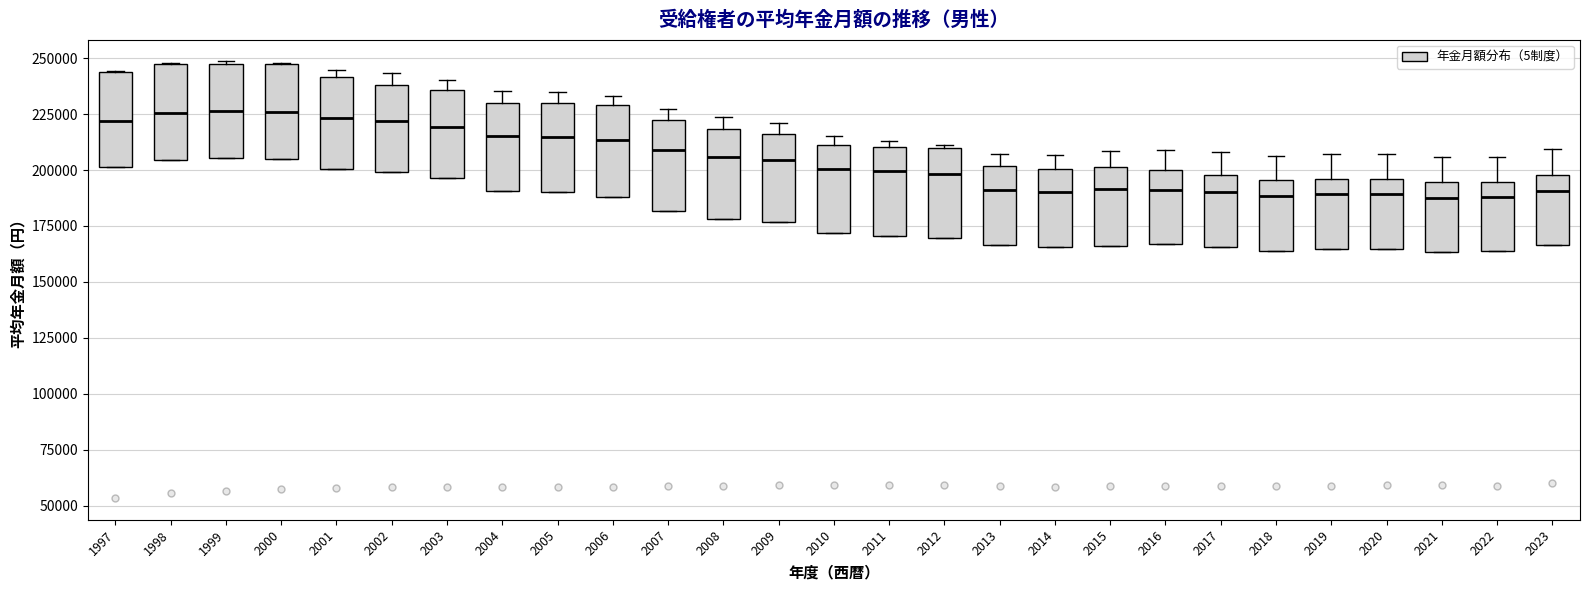

Reading left to right, transcribe this box plot: for each box, give where its median line is, the range the box spans, and where its two whiskers end, as read against the y-axis. The values are not printed on the chart, so give them approximately, as read against the axis.

1997: median 220000, box 200000 to 245000, whiskers 200000 to 245000
1998: median 225000, box 205000 to 245000, whiskers 205000 to 250000
1999: median 225000, box 205000 to 250000, whiskers 205000 to 250000
2000: median 225000, box 205000 to 245000, whiskers 205000 to 250000
2001: median 225000, box 200000 to 240000, whiskers 200000 to 245000
2002: median 220000, box 200000 to 240000, whiskers 200000 to 245000
2003: median 220000, box 195000 to 235000, whiskers 195000 to 240000
2004: median 215000, box 190000 to 230000, whiskers 190000 to 235000
2005: median 215000, box 190000 to 230000, whiskers 190000 to 235000
2006: median 215000, box 190000 to 230000, whiskers 190000 to 235000
2007: median 210000, box 180000 to 220000, whiskers 180000 to 225000
2008: median 205000, box 180000 to 220000, whiskers 180000 to 225000
2009: median 205000, box 175000 to 215000, whiskers 175000 to 220000
2010: median 200000, box 170000 to 210000, whiskers 170000 to 215000
2011: median 200000, box 170000 to 210000, whiskers 170000 to 215000
2012: median 200000, box 170000 to 210000, whiskers 170000 to 210000
2013: median 190000, box 165000 to 200000, whiskers 165000 to 205000
2014: median 190000, box 165000 to 200000, whiskers 165000 to 205000
2015: median 190000, box 165000 to 200000, whiskers 165000 to 210000
2016: median 190000, box 165000 to 200000, whiskers 165000 to 210000
2017: median 190000, box 165000 to 200000, whiskers 165000 to 210000
2018: median 190000, box 165000 to 195000, whiskers 165000 to 205000
2019: median 190000, box 165000 to 195000, whiskers 165000 to 205000
2020: median 190000, box 165000 to 195000, whiskers 165000 to 205000
2021: median 190000, box 165000 to 195000, whiskers 165000 to 205000
2022: median 190000, box 165000 to 195000, whiskers 165000 to 205000
2023: median 190000, box 165000 to 200000, whiskers 165000 to 210000